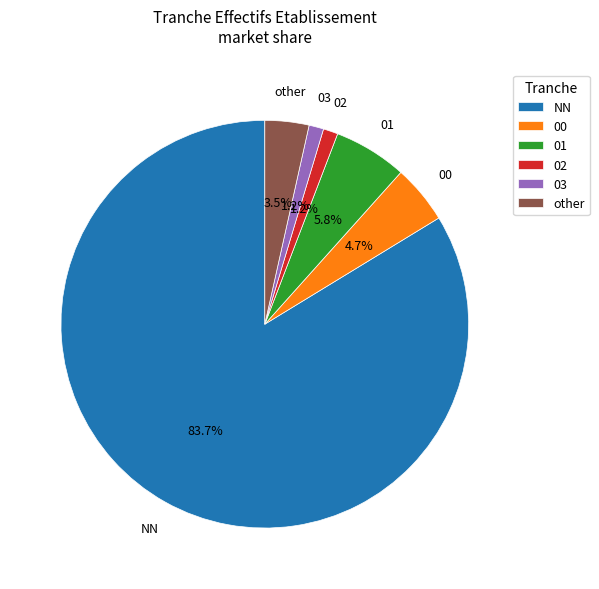

What percentage do other and 03 together represent?

4.7%